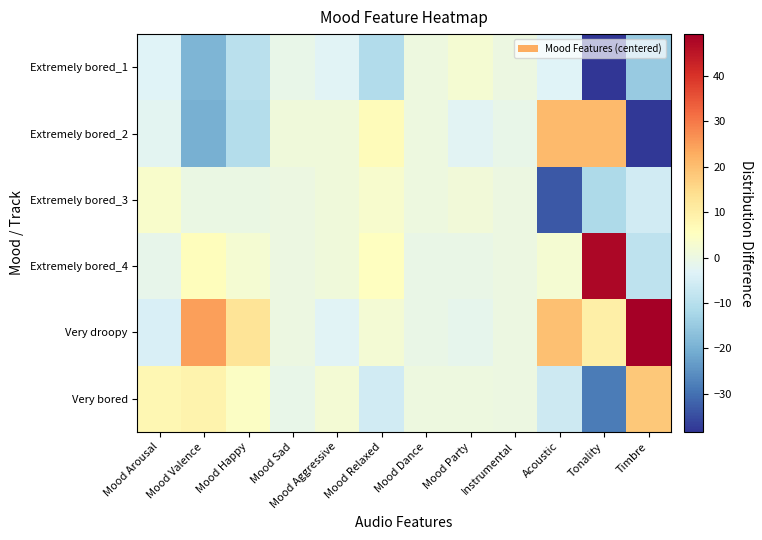

Which category has the lowest value across all series?

Tonality